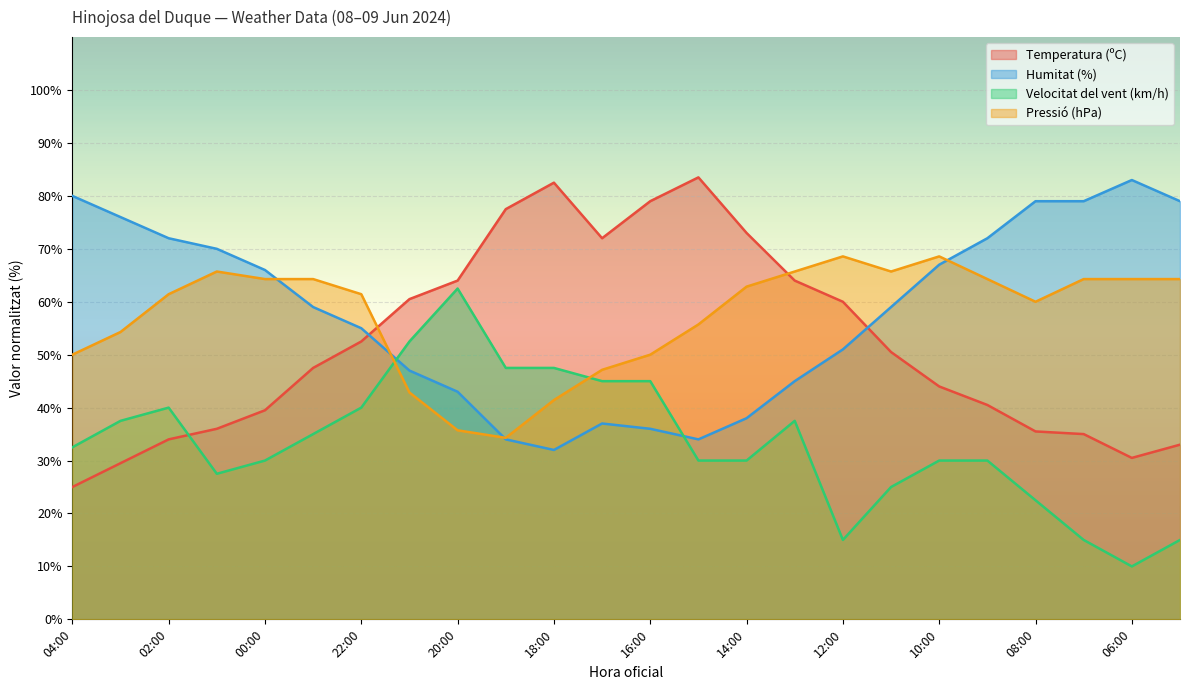

Between 21:00 and 20:00, which is larger?

20:00